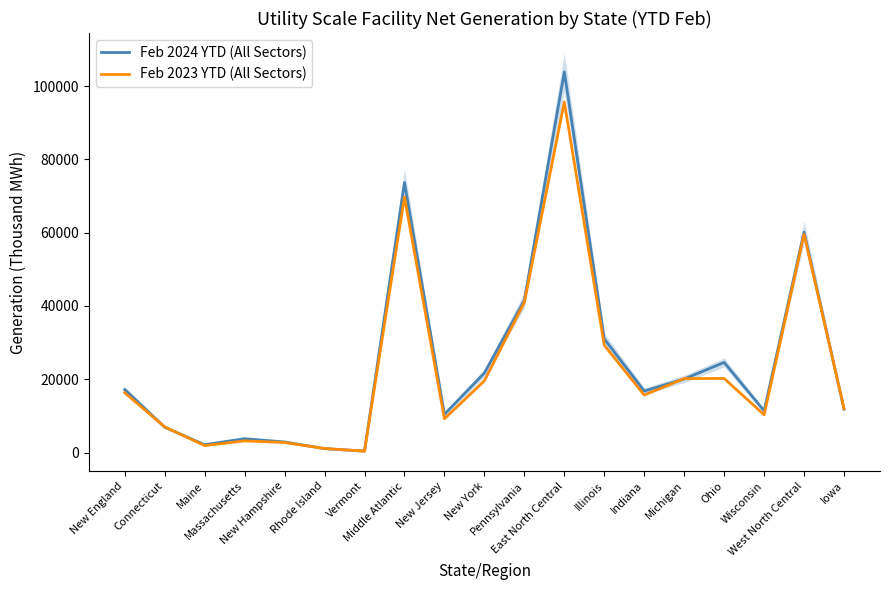

Rank the series at East North Central from lowest to highest value.

Feb 2023 YTD (All Sectors), Feb 2024 YTD (All Sectors)